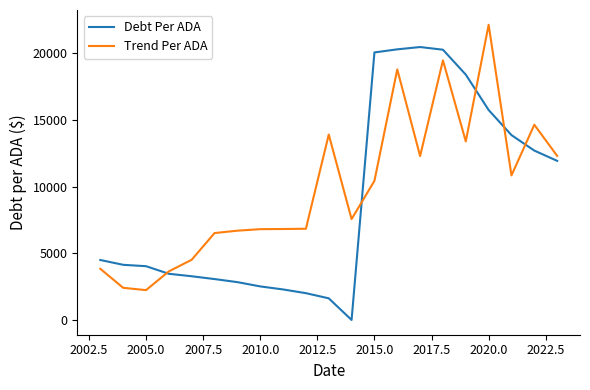

What are all the series names shown in the legend?

Debt Per ADA, Trend Per ADA